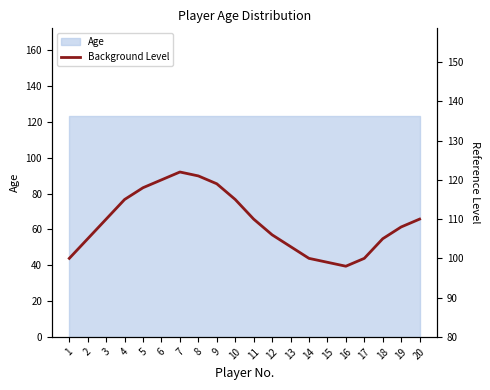

What is the value of the 7th point from the left?

122